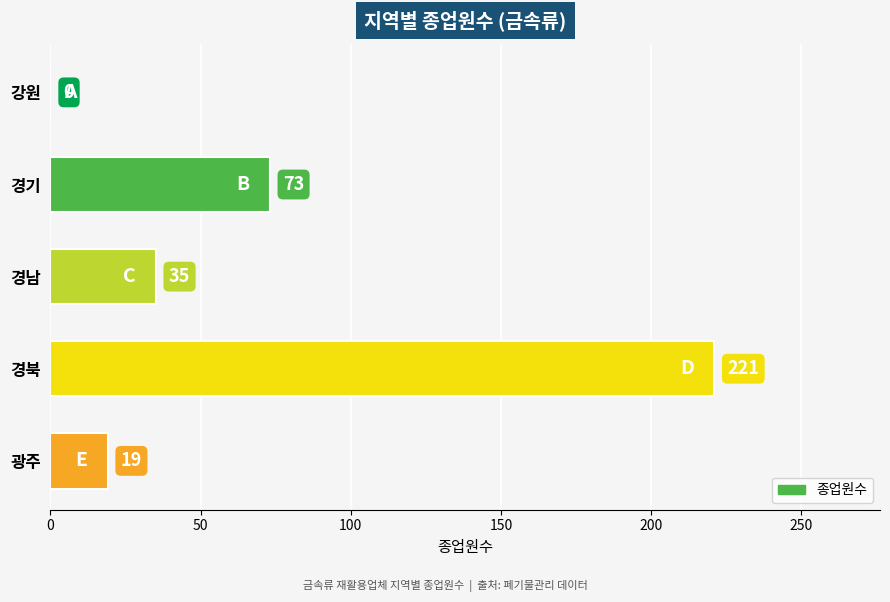

The value at 경북 is 221. True or false?

True